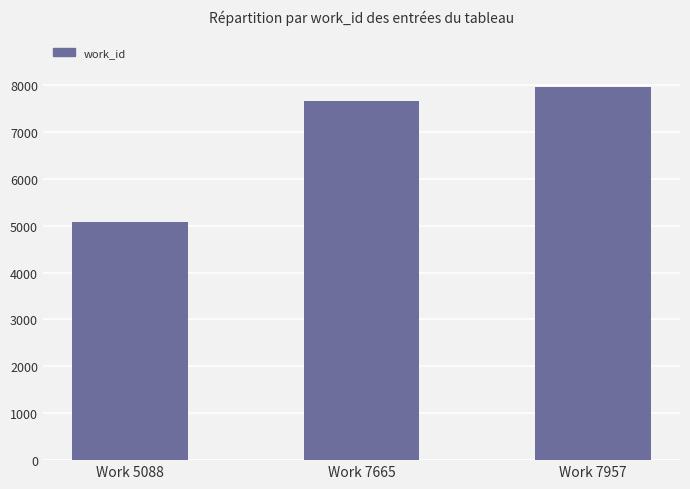

Reading left to right, what are all the values shown in this chart?

Work 5088=5088	Work 7665=7665	Work 7957=7957